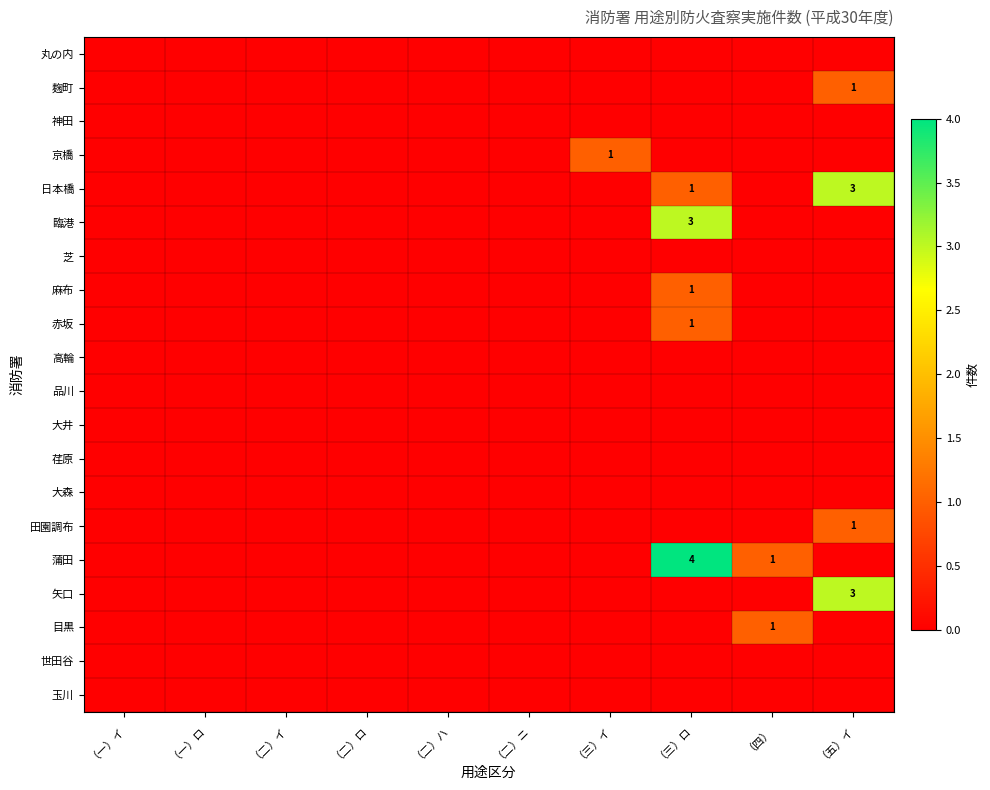

Is the value of 荏原 at （二）イ greater than the value of 神田 at （二）ニ?

No